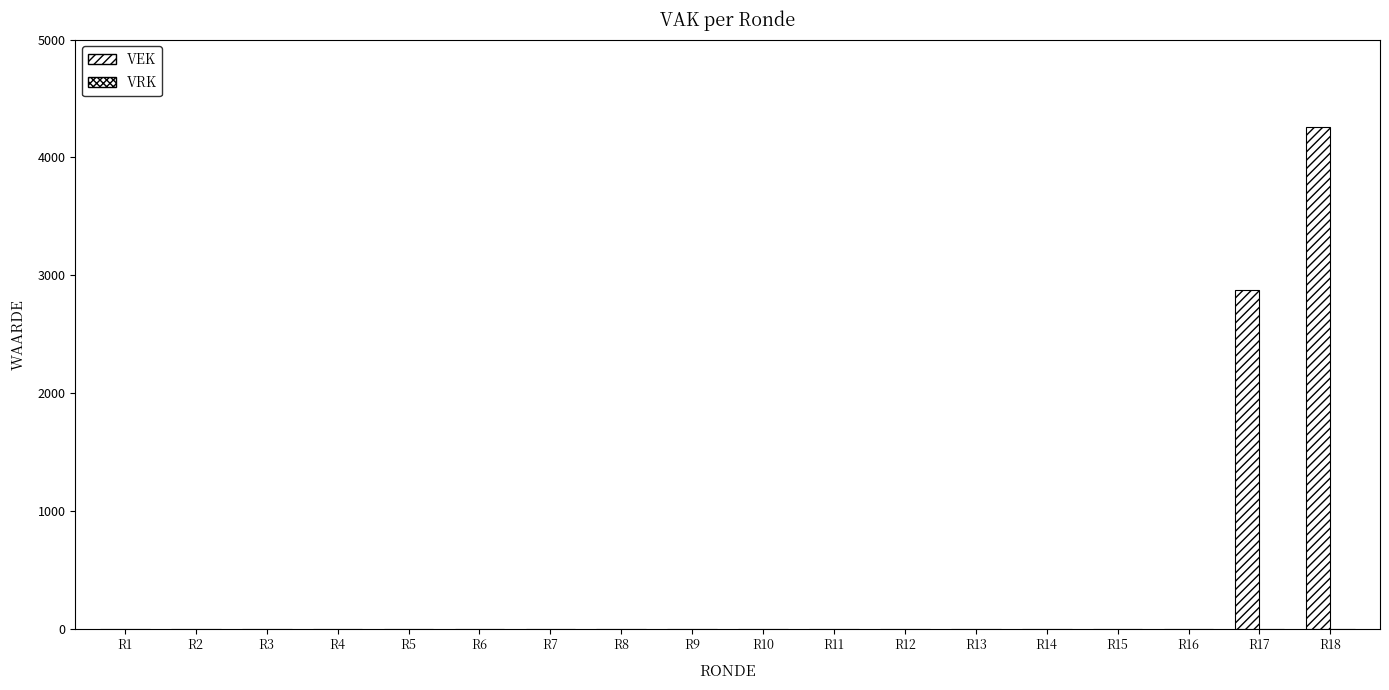

Between R18 and R10, which is larger?

R18